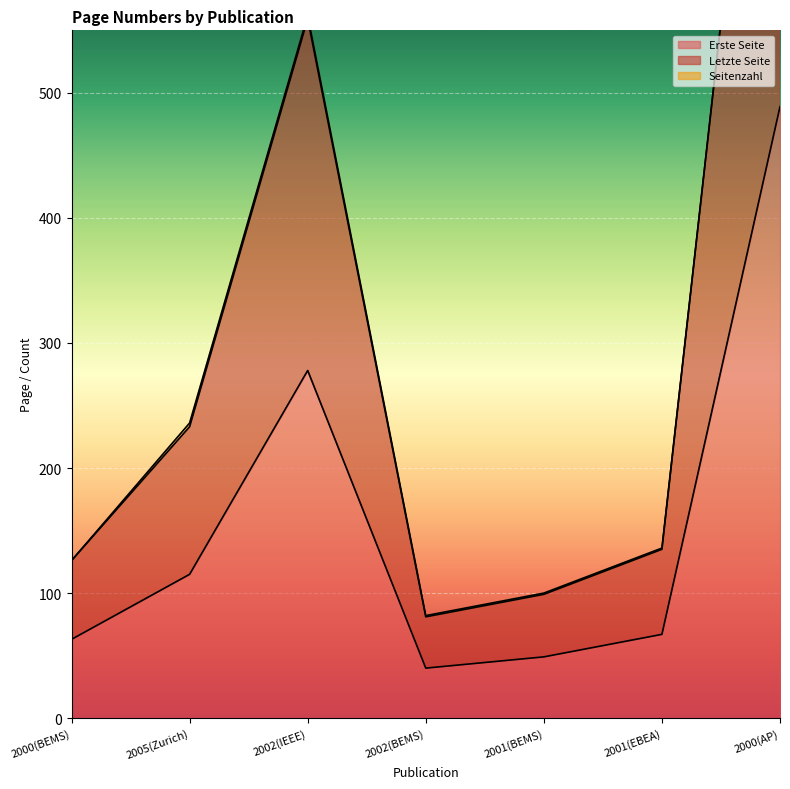

True or false: Erste Seite has more than 2 interior local peaks.

False